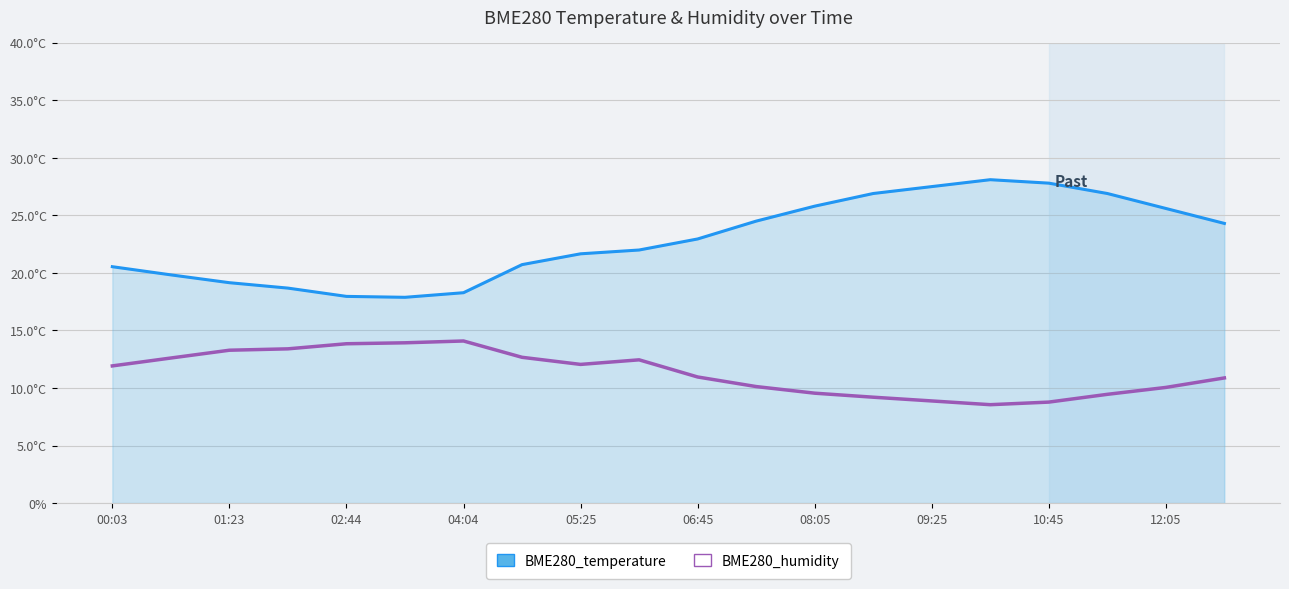

True or false: BME280_temperature and BME280_humidity cross at least once.

False